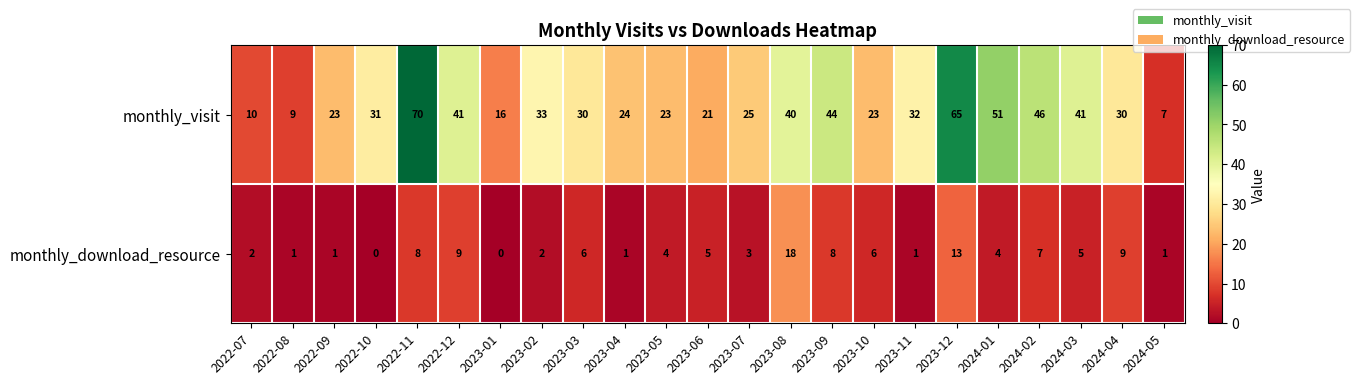

Which series has the widest spread of values?

monthly_visit